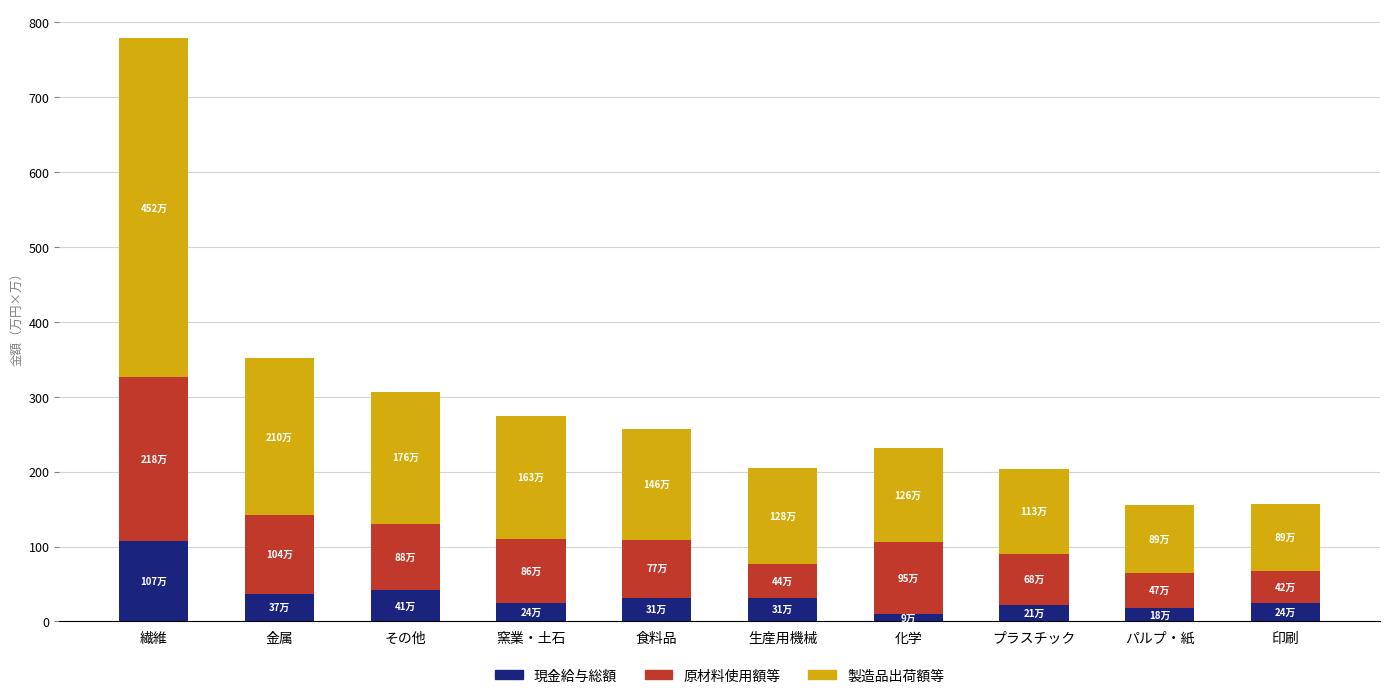

At which label does 製造品出荷額等 first exceed 1469353?

繊維